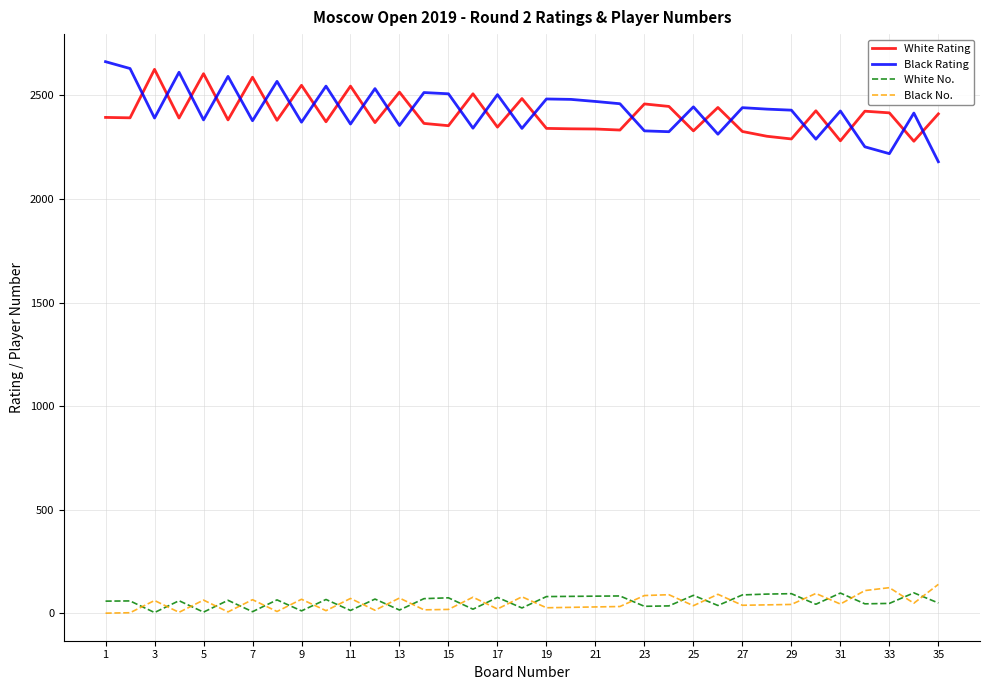

What is the lowest value of the White Rating series?

2279